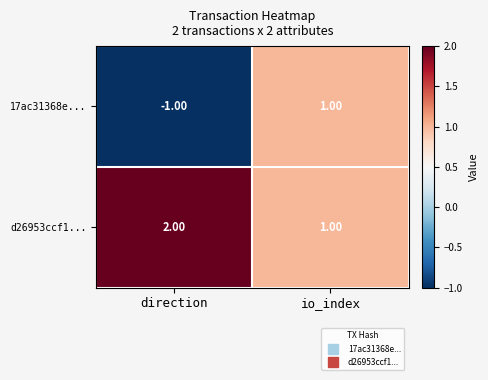

Rank the categories by d26953ccf1... value from highest to lowest.

direction, io_index